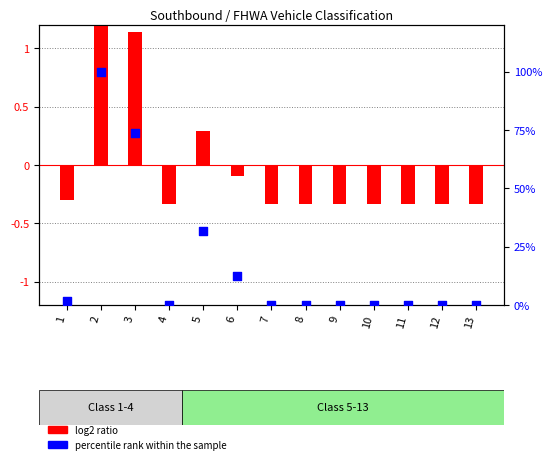

At which category is the sum across all series the highest?

2